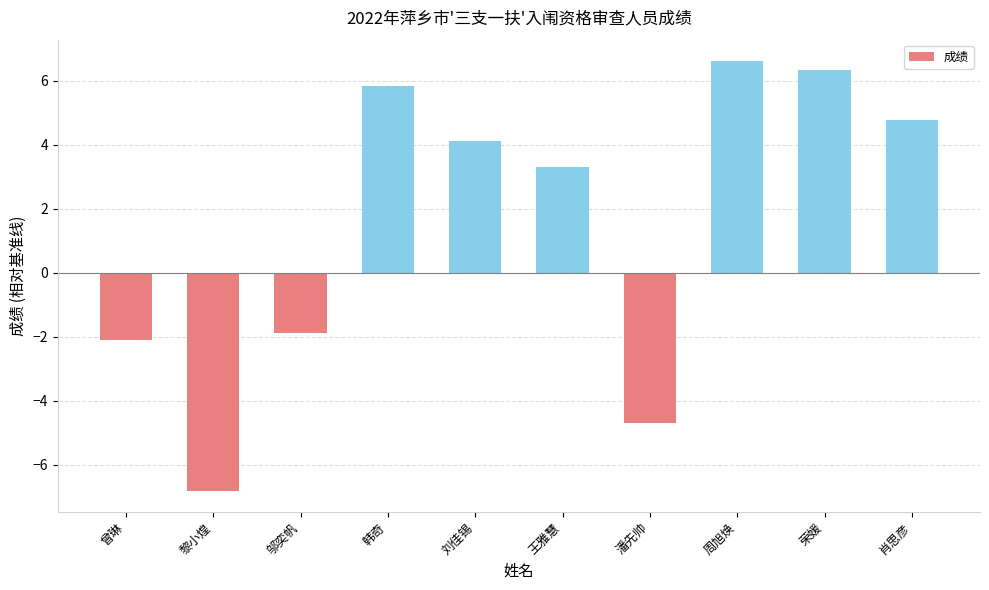

What is the approximate value at 潘先帅?

-4.7